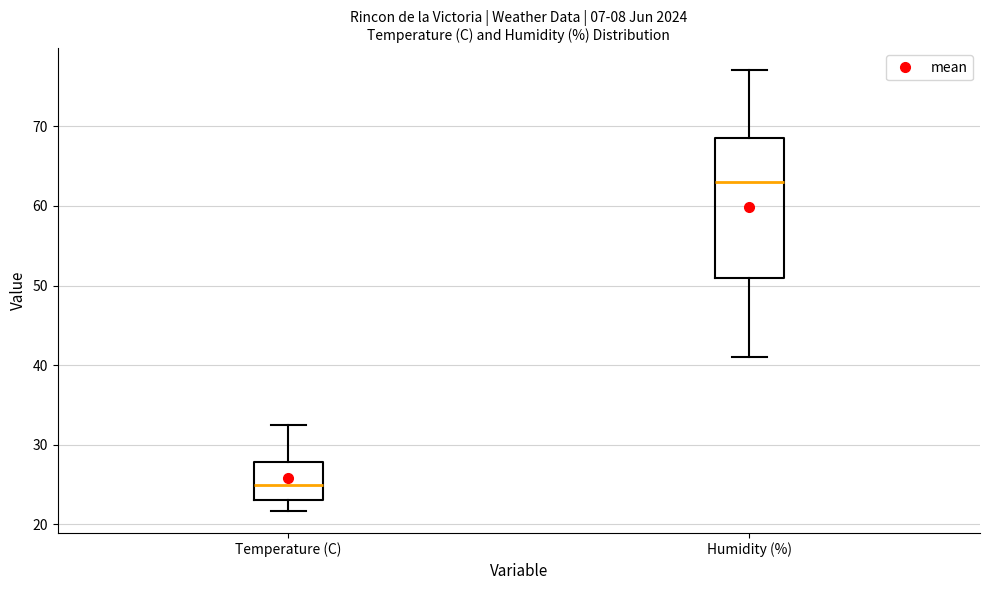

Which box is the tallest, from its lower edge to its upper edge?

Humidity (%)